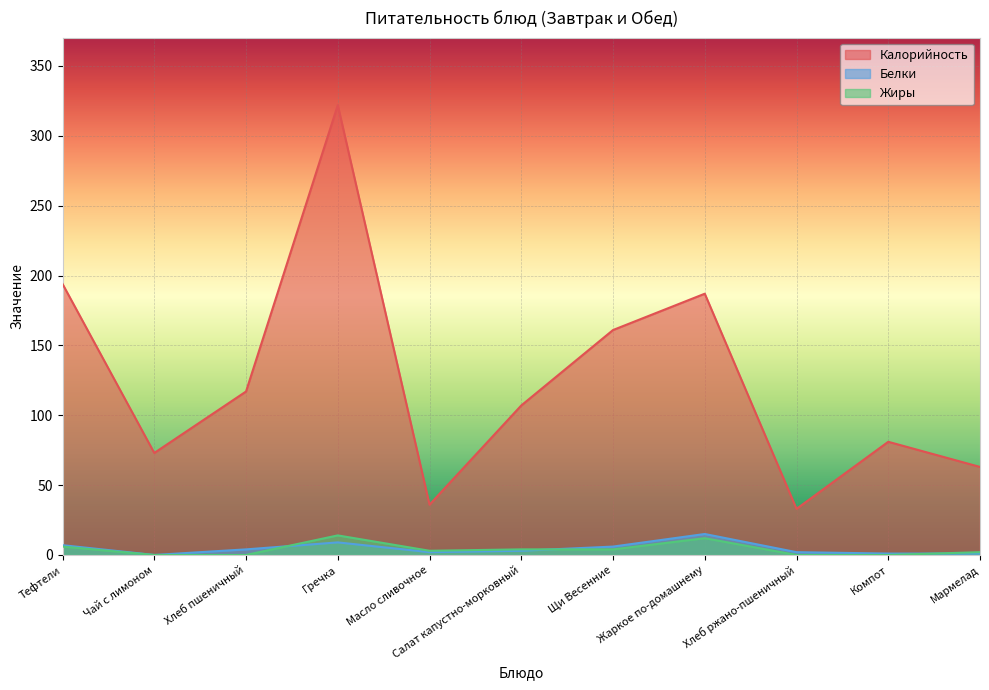

What is the sum of the Белки values at Жаркое по-домашнему and Хлеб пшеничный?

19